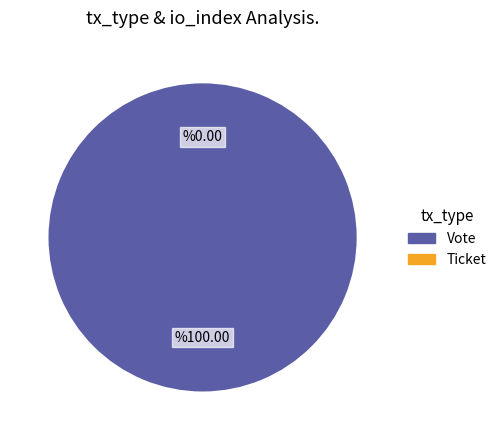

To the nearest percent, what is the combined percentage of Ticket and Vote?

100%